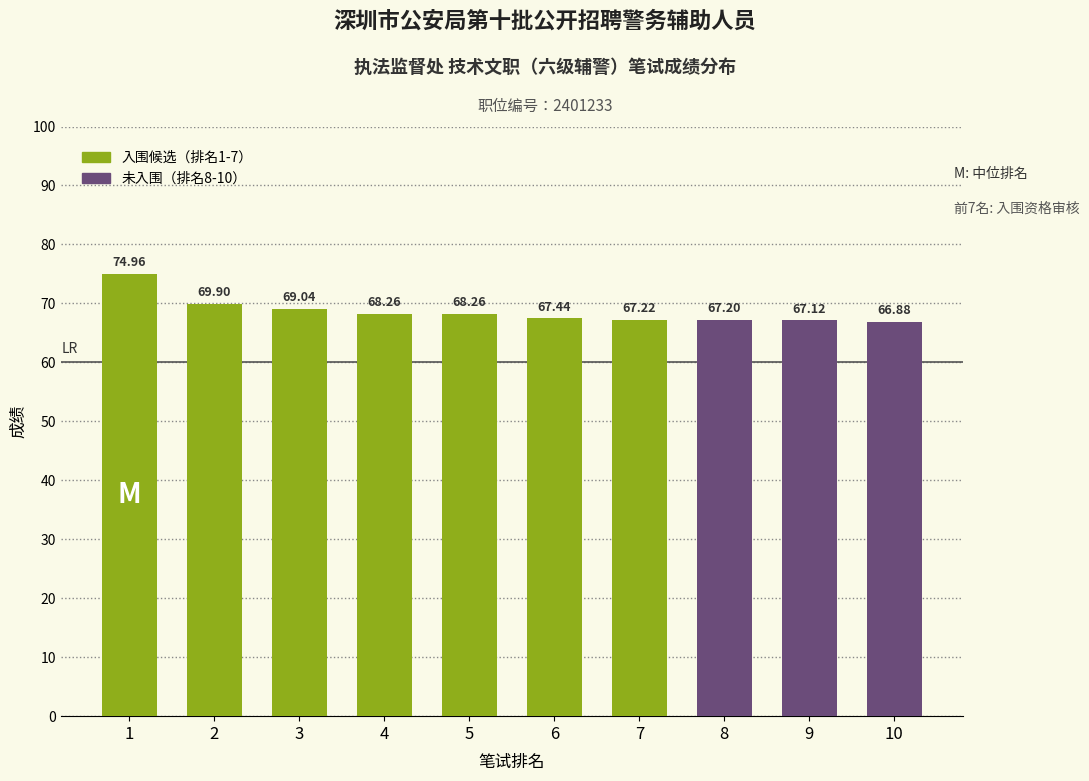

What is the minimum value shown in the chart?

66.9